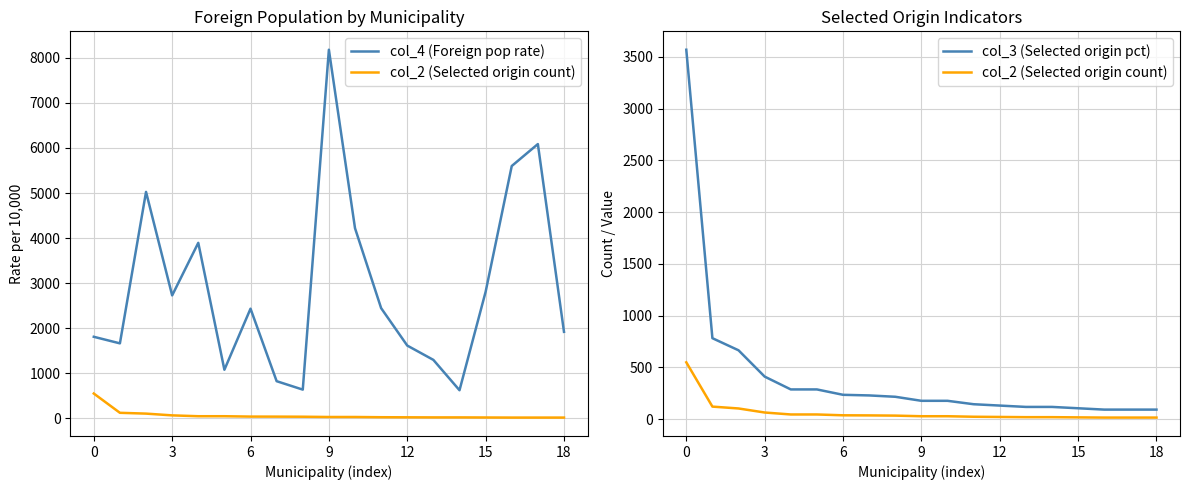

True or false: col_2 (Selected origin count) and col_3 (Selected origin pct) intersect in this chart.

False